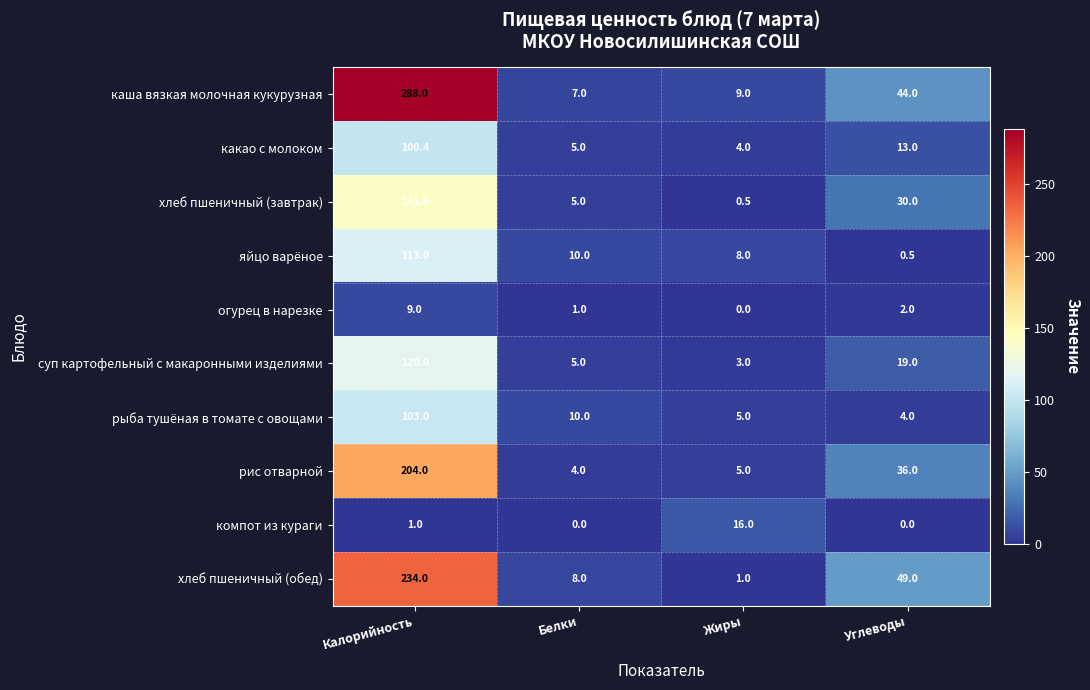

At which label is суп картофельный с макаронными изделиями closest to 61?

Углеводы